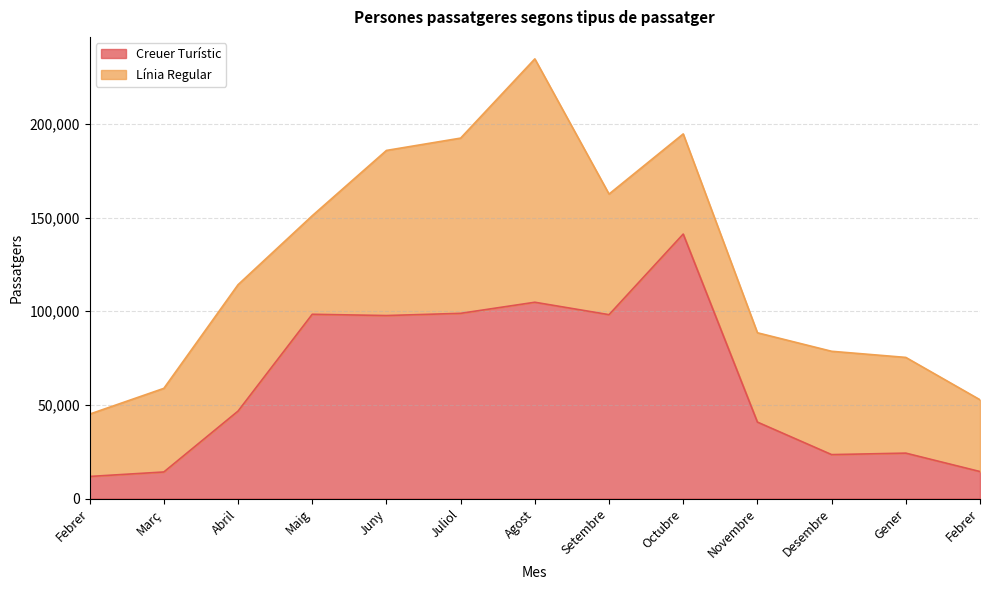

Rank the categories by value from highest to lowest.

Octubre, Agost, Juliol, Maig, Setembre, Juny, Abril, Novembre, Gener, Desembre, Febrer, Març, Febrer